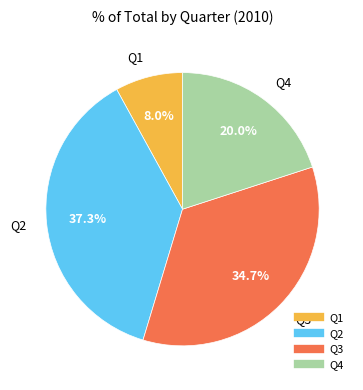

Which slice is the smallest?

Q1